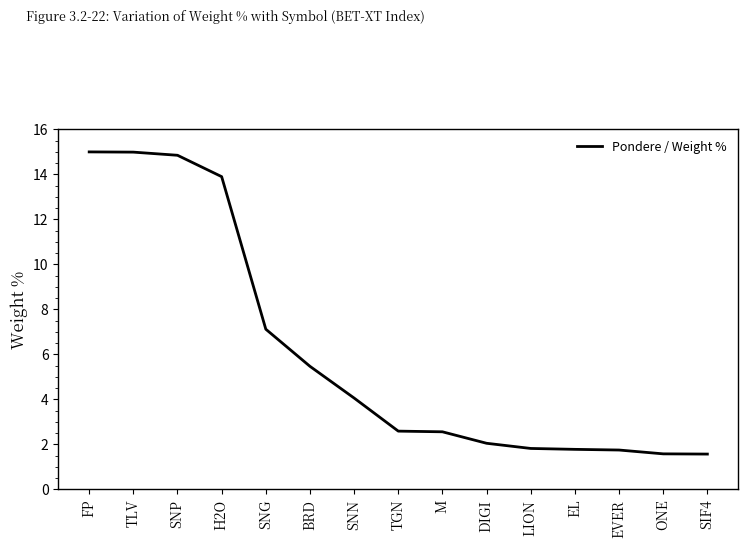

What is the change in value from M to EL?

-0.8